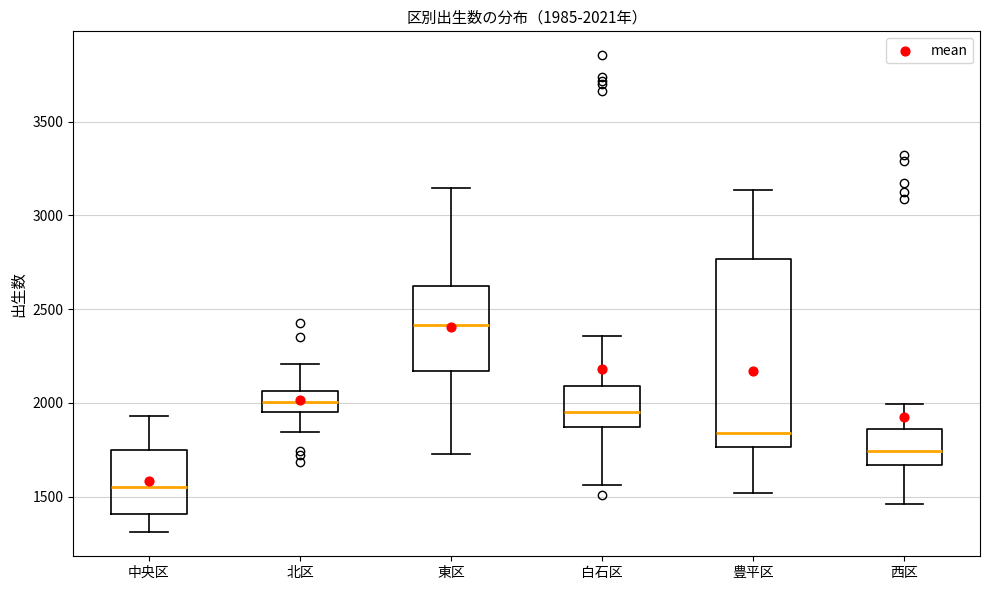

Which box's median line is the highest?

東区